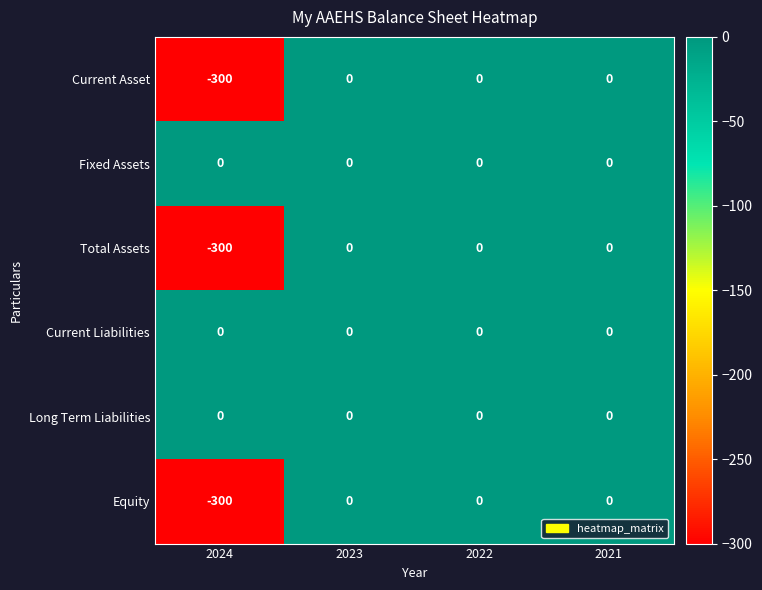

Reading left to right, extract all data points from this chart.

Current Asset: -300	0	0	0
Fixed Assets: 0	0	0	0
Total Assets: -300	0	0	0
Current Liabilities: 0	0	0	0
Long Term Liabilities: 0	0	0	0
Equity: -300	0	0	0